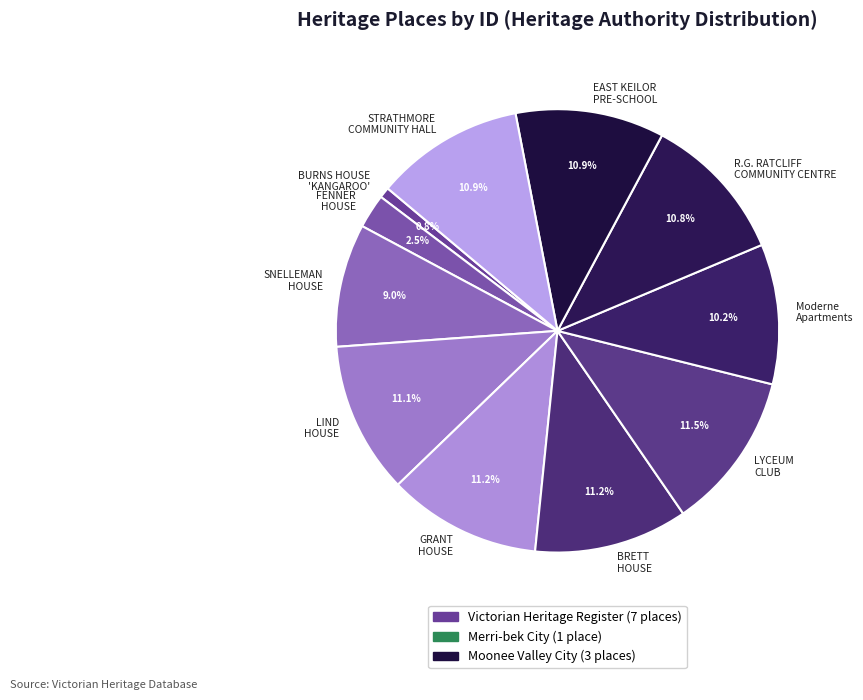

Does GRANT HOUSE represent more than half of the total?

No